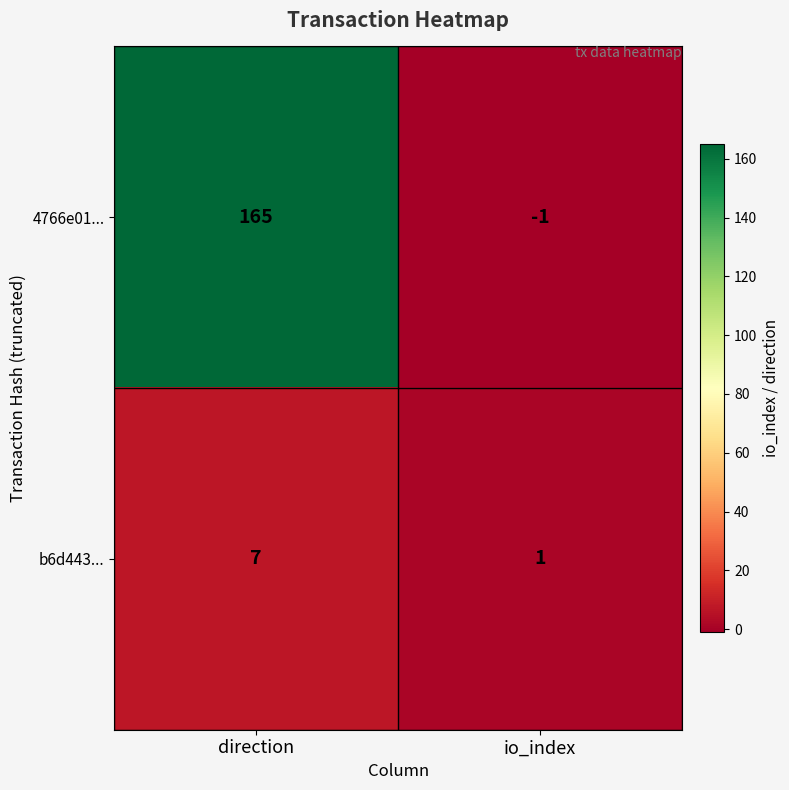

Which series changed the most between direction and io_index?

4766e01...